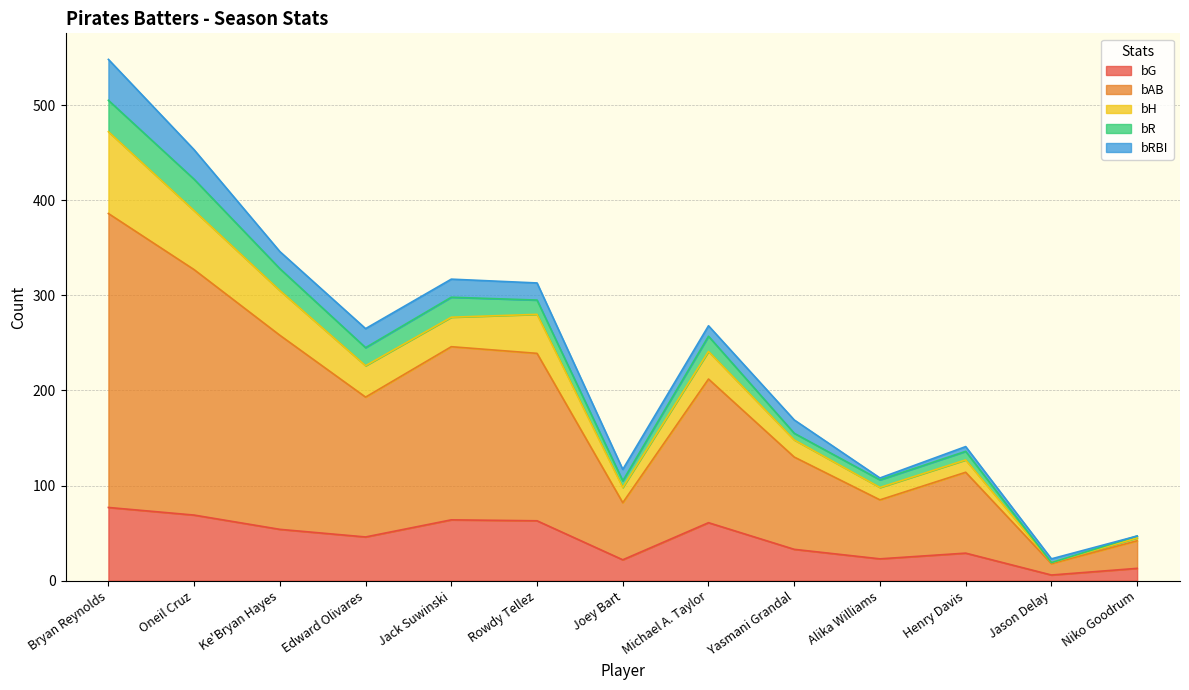

In bG, how many points are lower than both neighbors (excluding endpoints)?

4